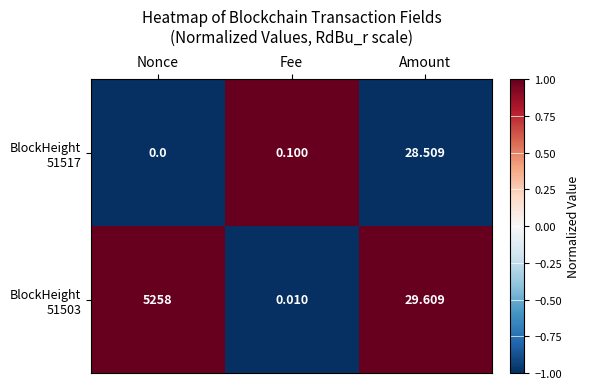

At which category is the sum across all series the highest?

Nonce